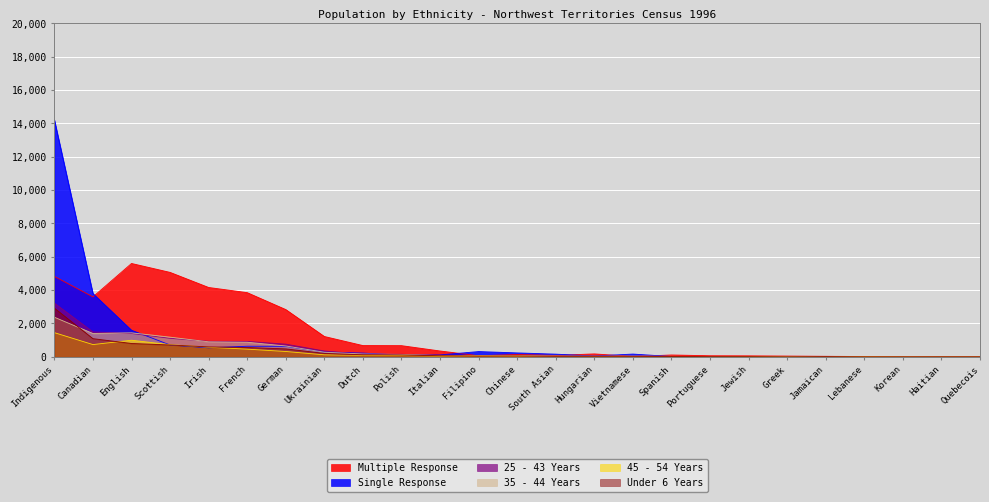

Does the chart display data point markers on the line(s)?

No